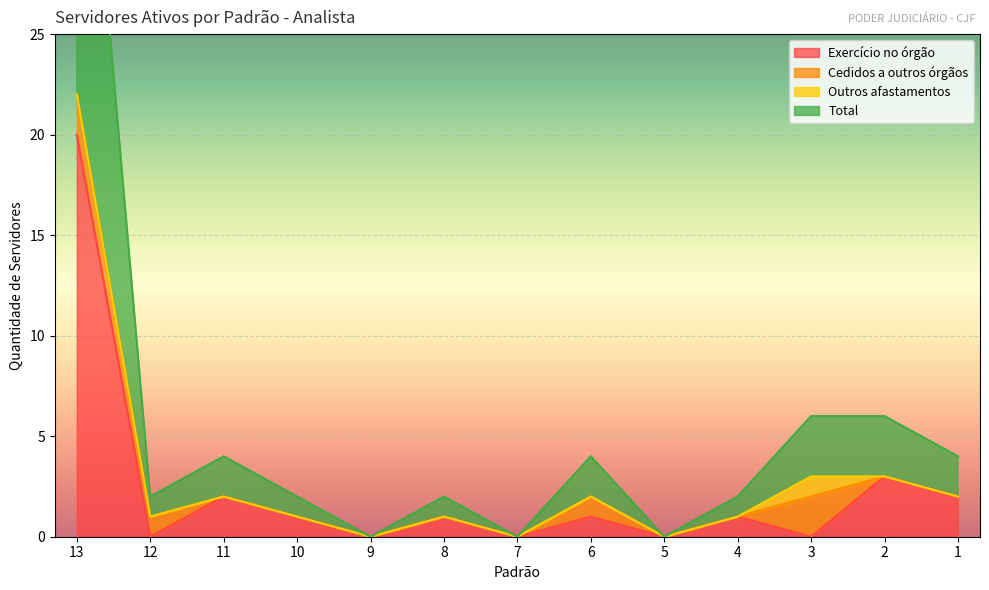

True or false: Exercício no órgão has a value of 0 at 5.

True